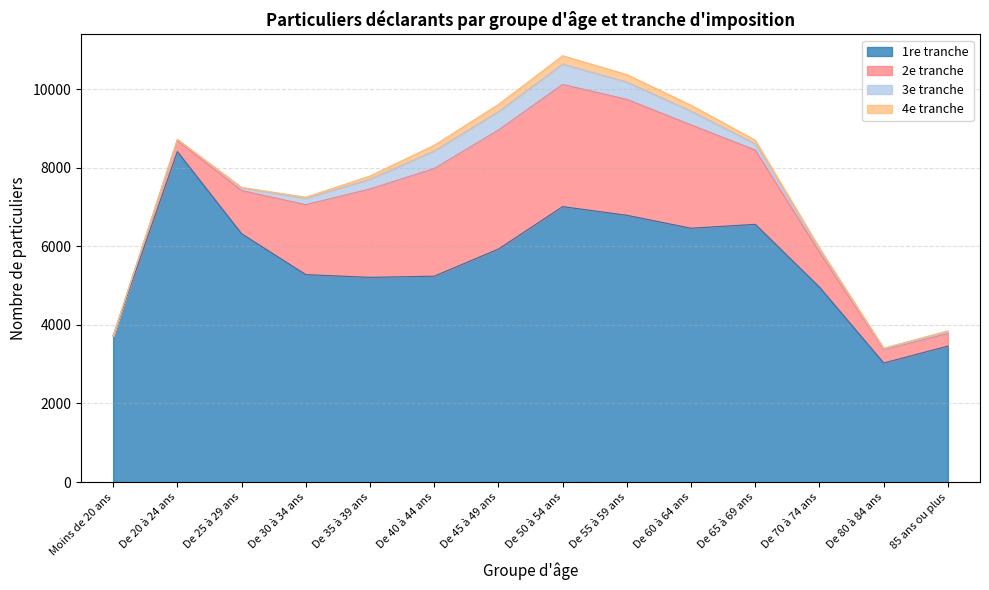

What is the sum of all 4e tranche values?

1170